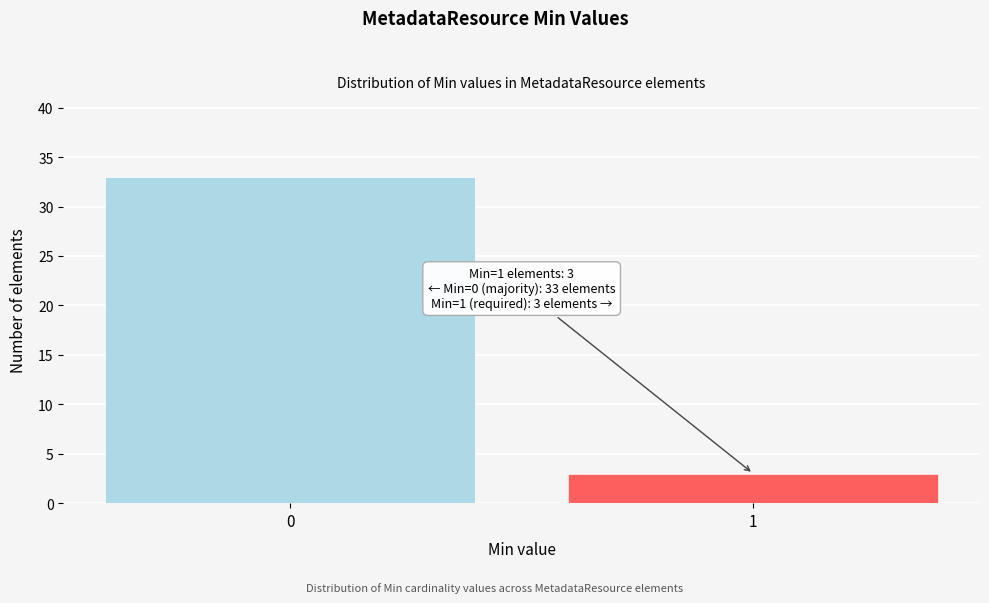

Reading left to right, what are all the values shown in this chart?

33	3